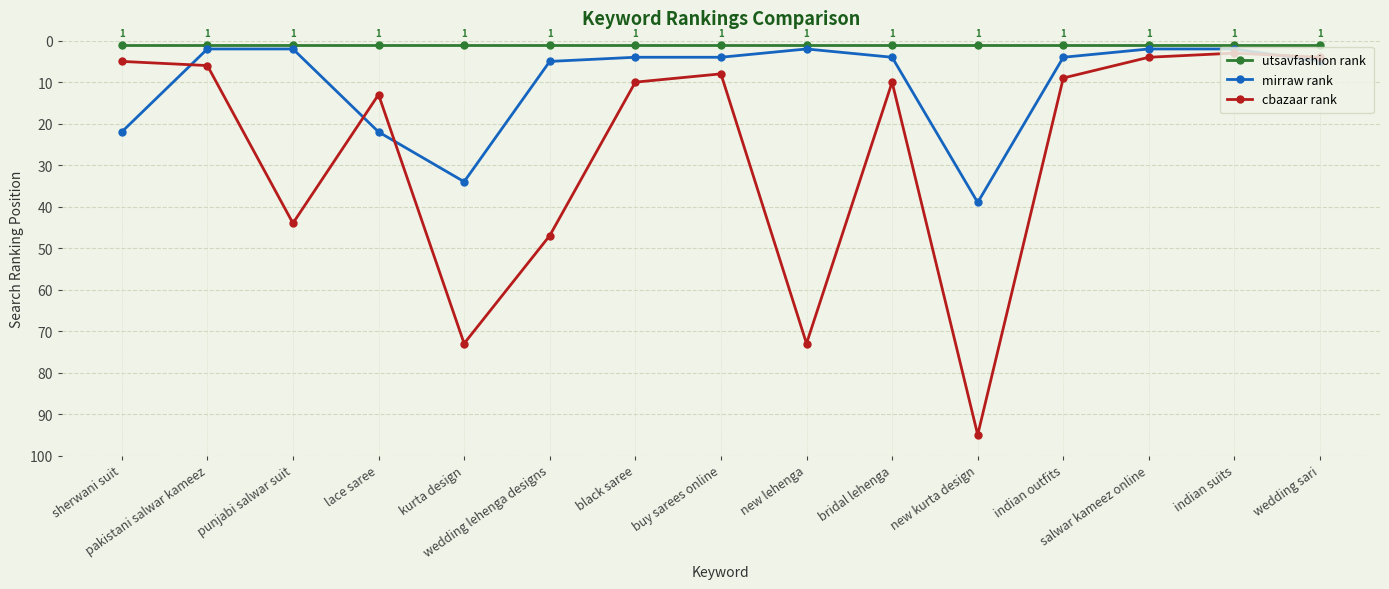

List the series in order of their overall mean, highest first.

cbazaar rank, mirraw rank, utsavfashion rank